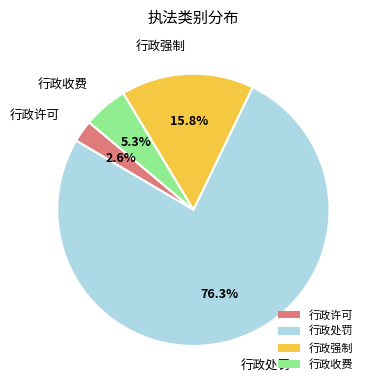

To the nearest percent, what portion does 行政强制 represent?

16%